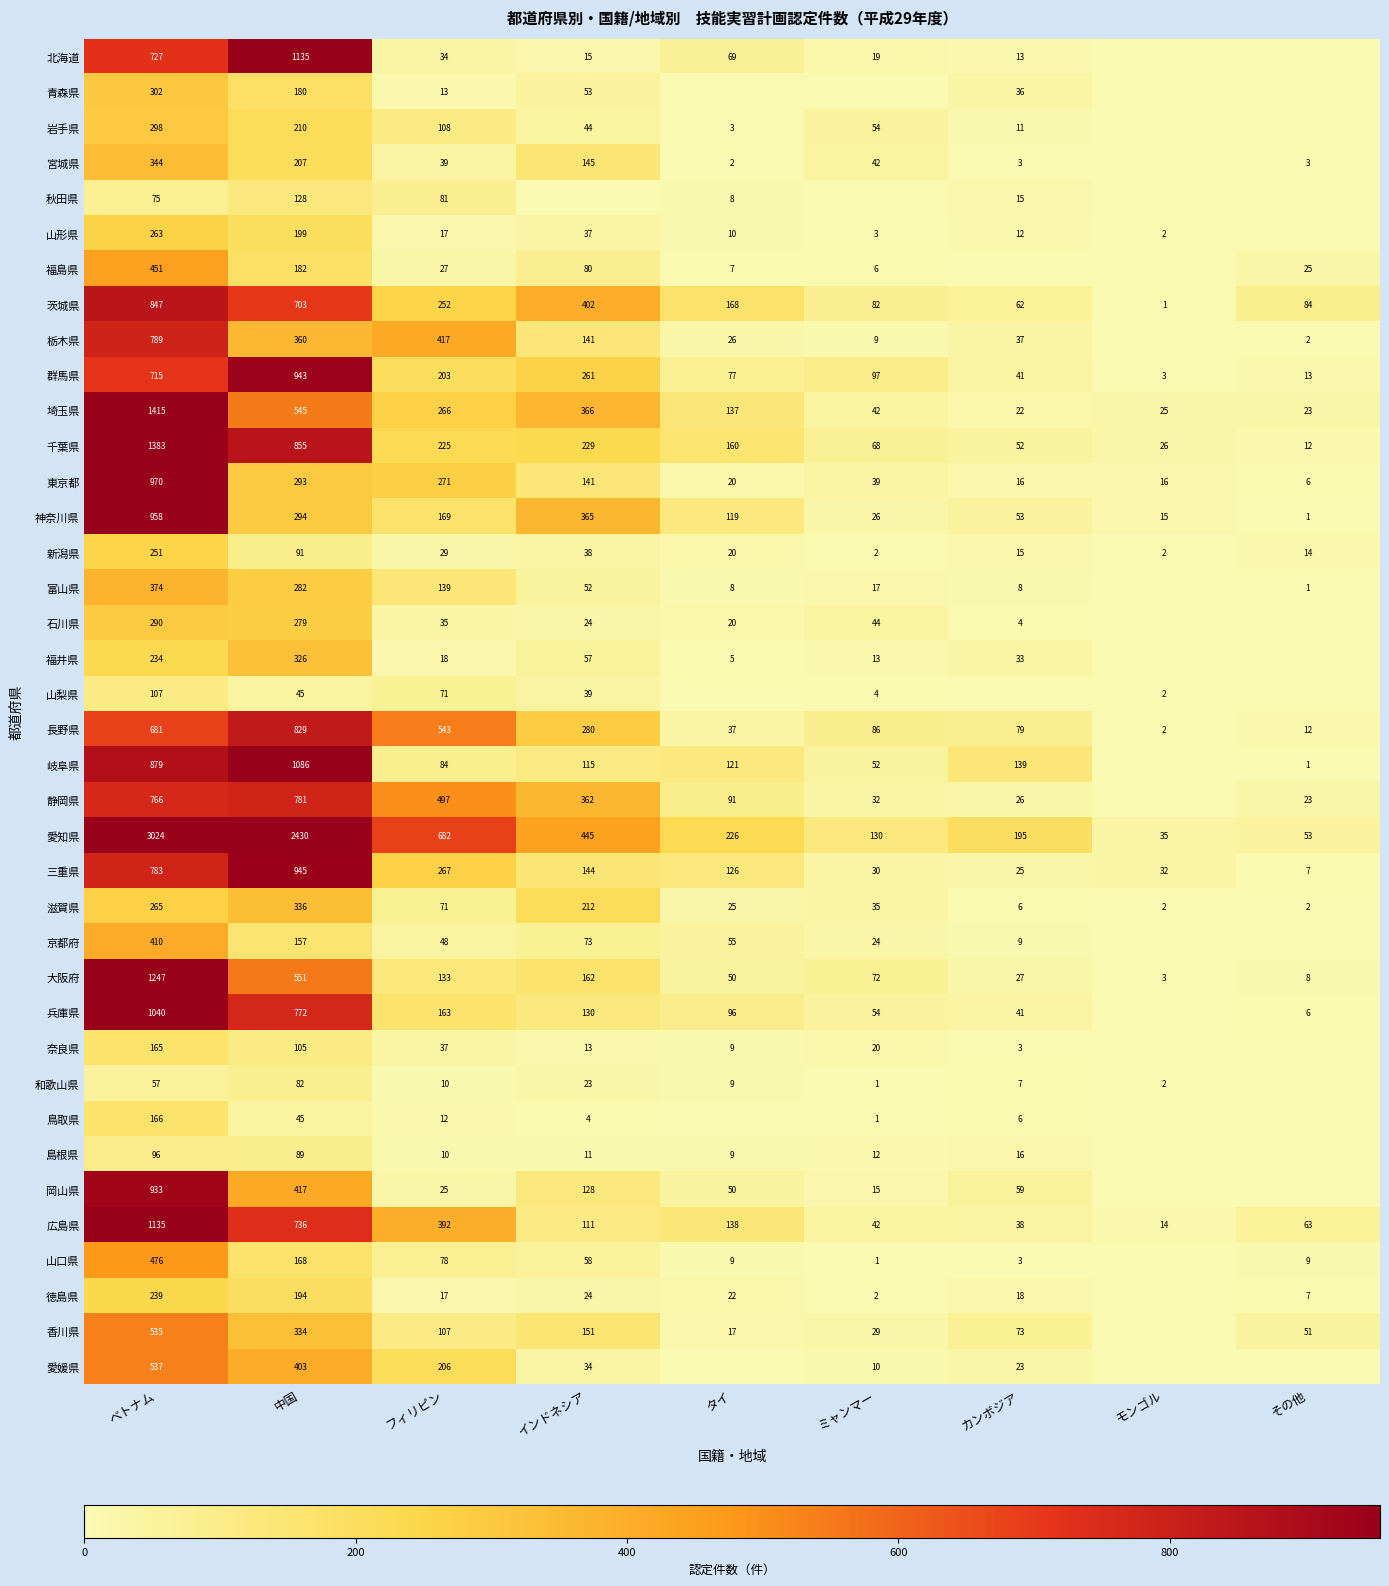

What is the difference between the 栃木県 values at その他 and タイ?

24